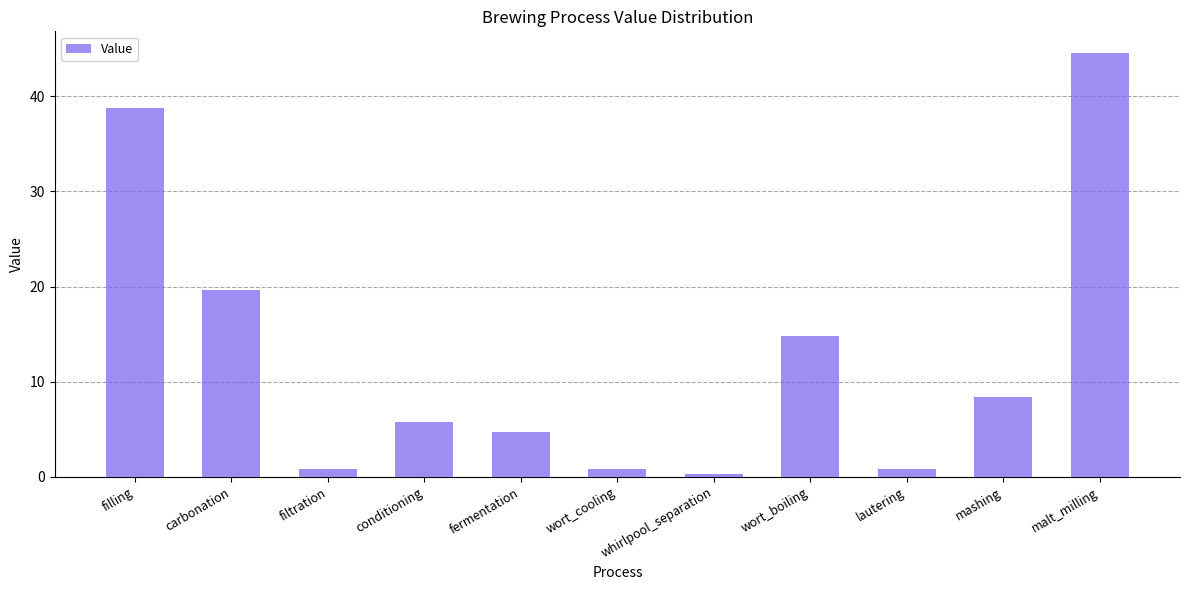

The value at malt_milling is 44.6. True or false?

True